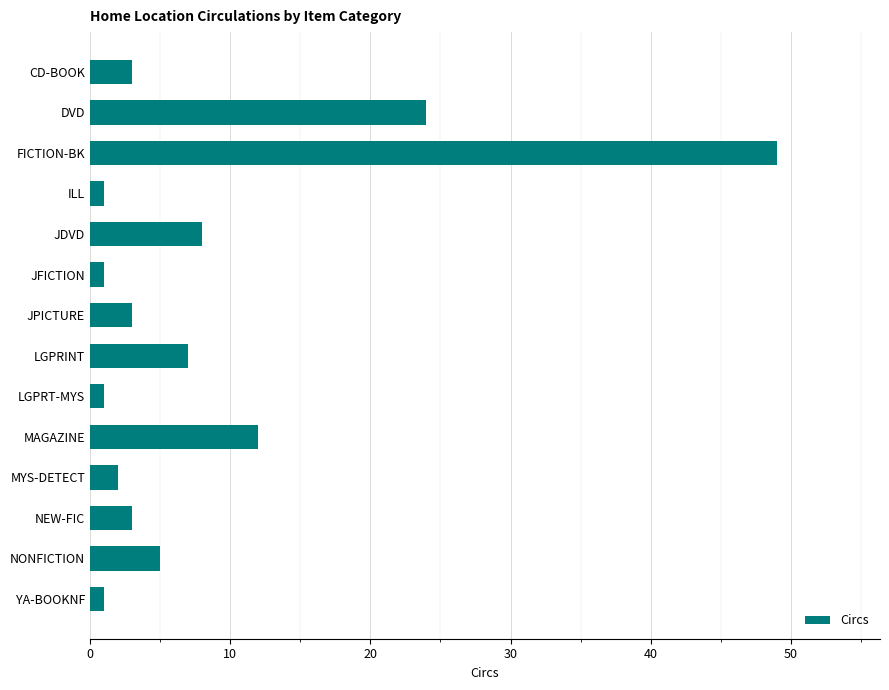

What is the greatest value displayed?

49